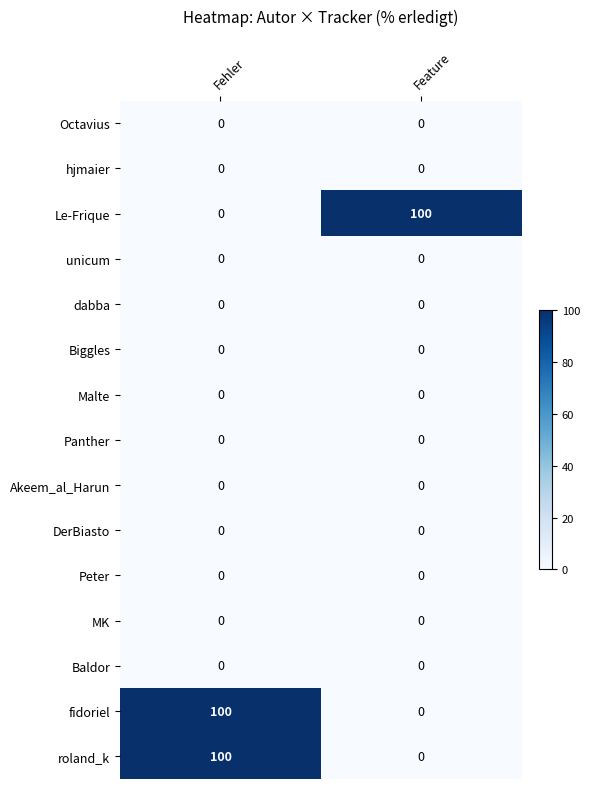

At which category is the sum across all series the highest?

Fehler